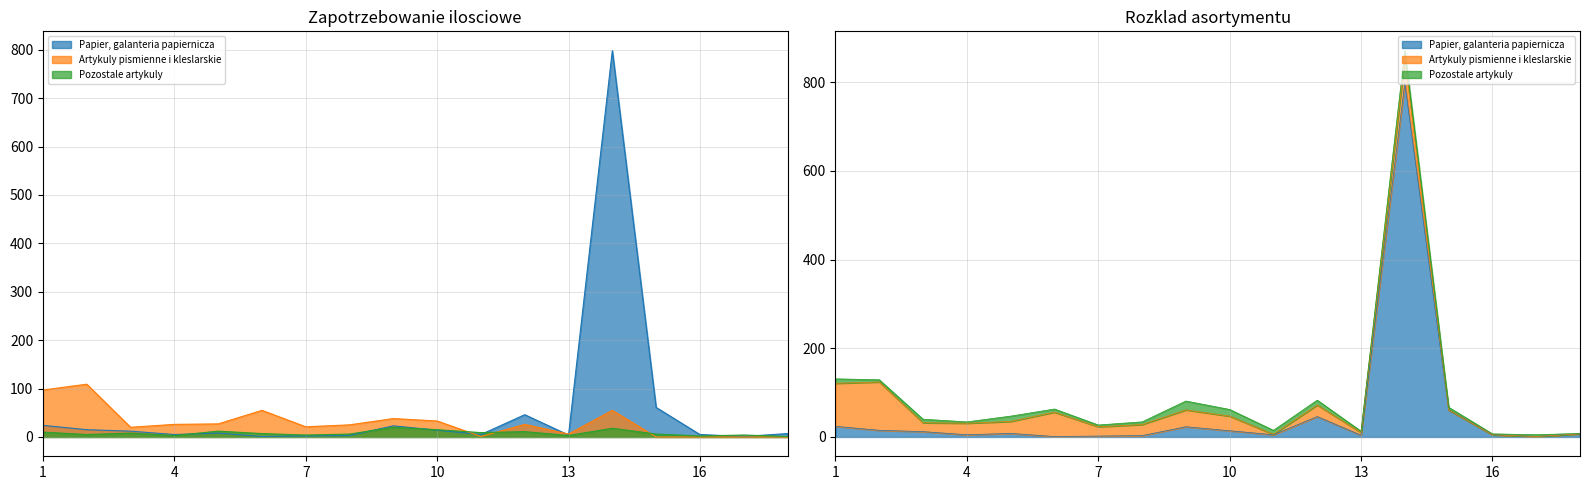

How many lines are shown in the chart?

3